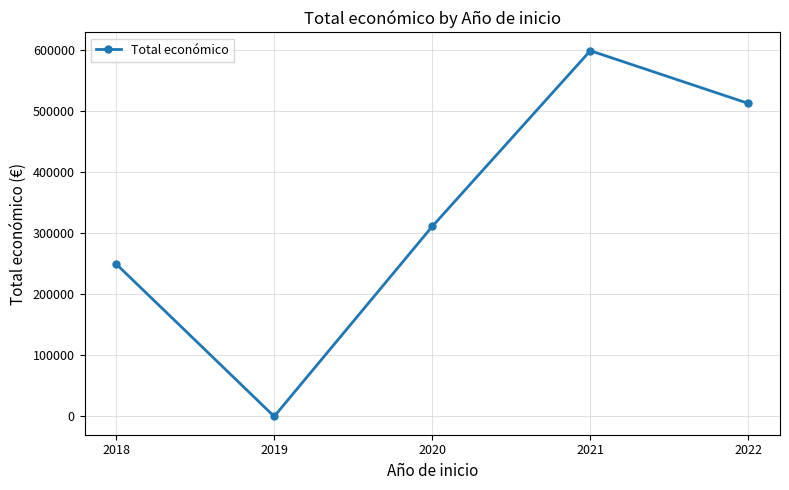

What is the change in value from 2020 to 2021?

+288083